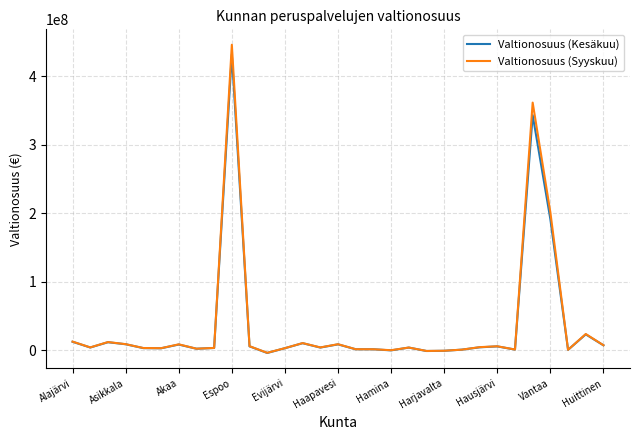

What is the maximum value shown in the chart?

445959020.9